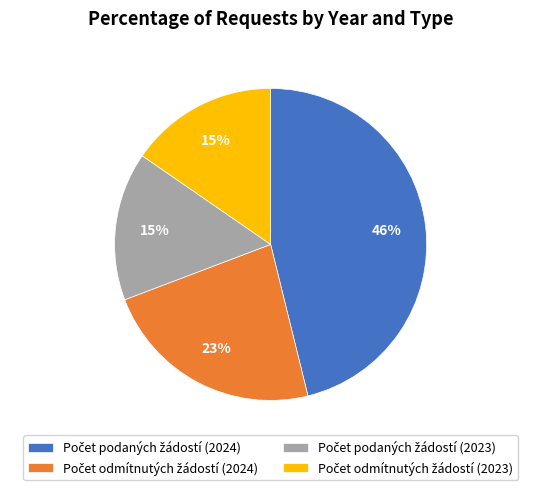

Does any single category account for the majority?

No